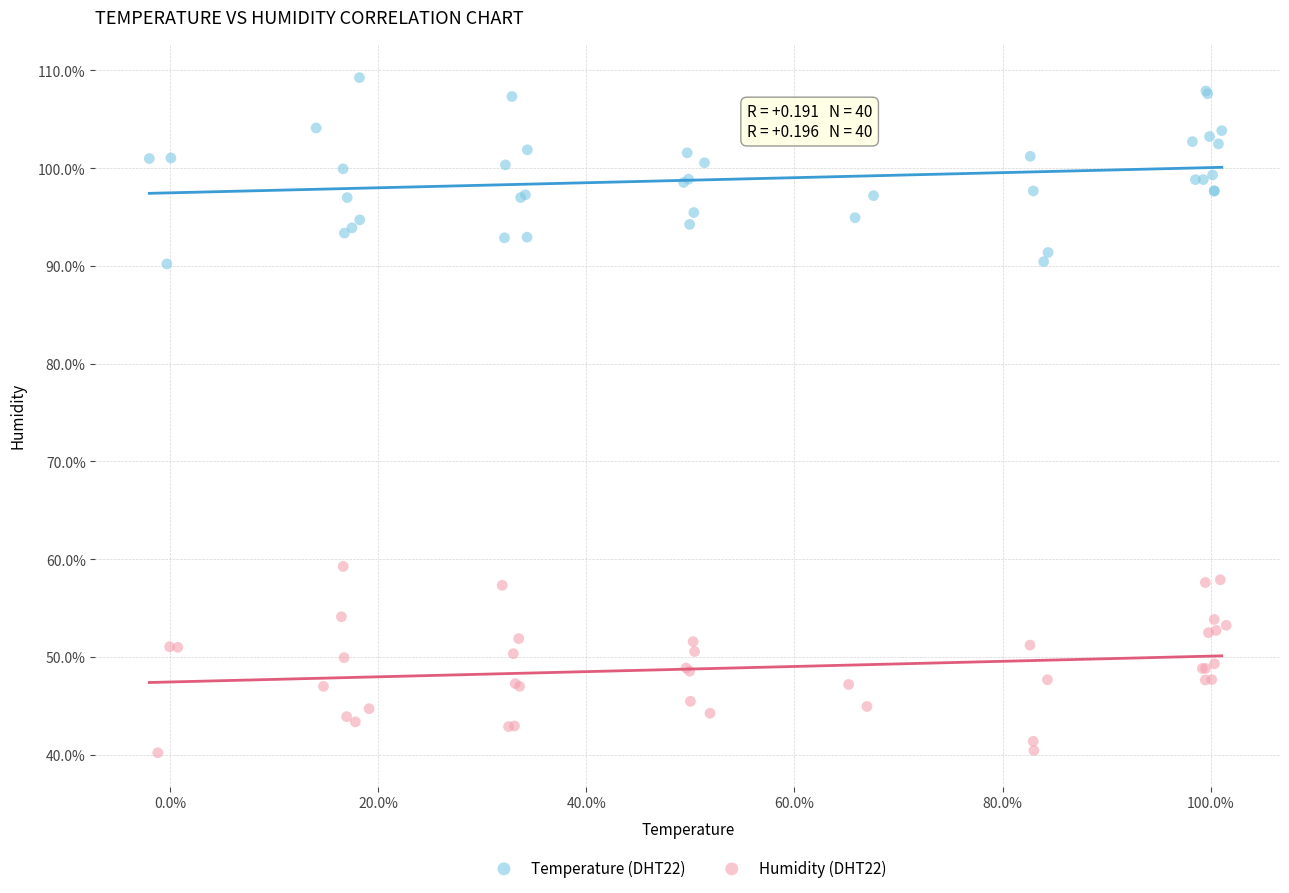

What are all the series names shown in the legend?

Temperature (DHT22), Humidity (DHT22)